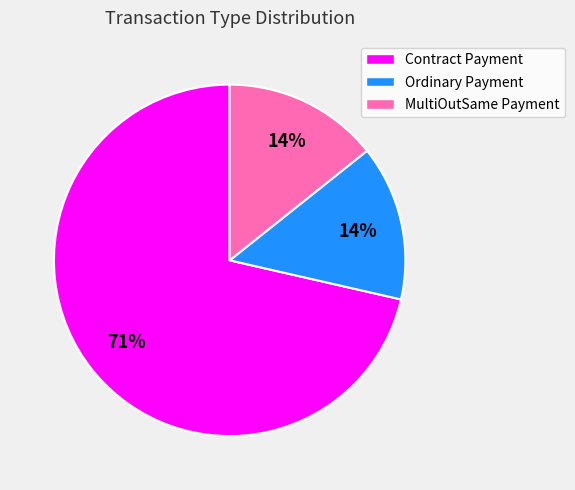

Which category has the biggest portion of the pie?

Contract Payment